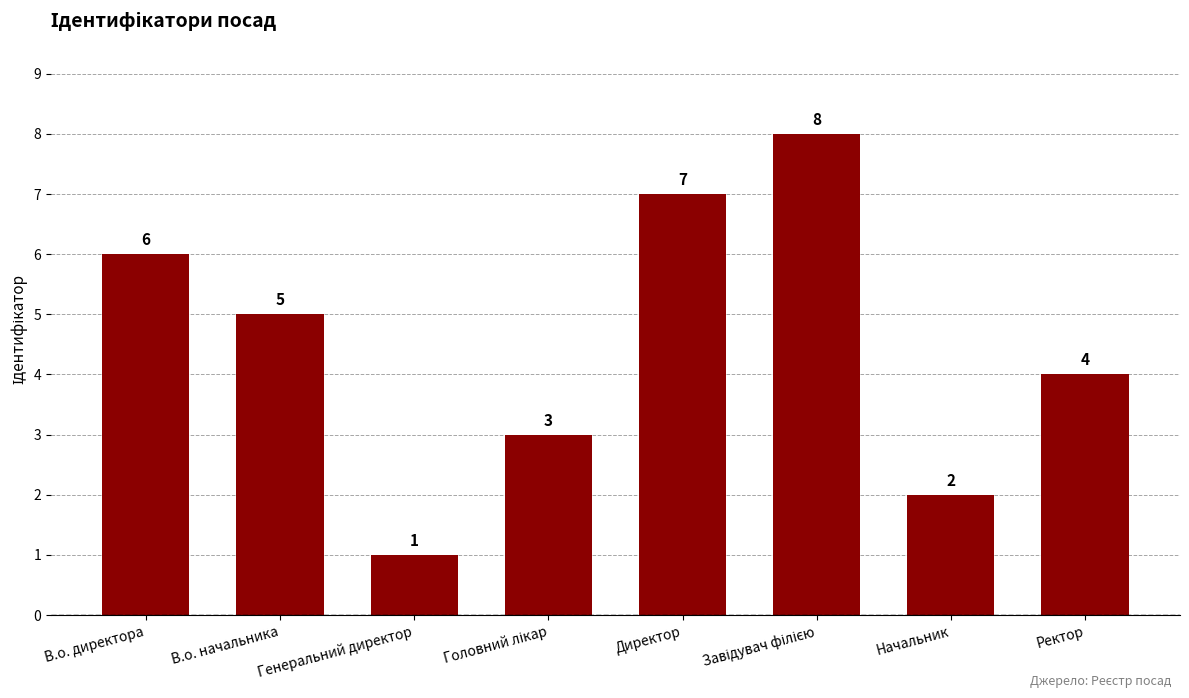

What is the difference between the second highest and minimum values?

6